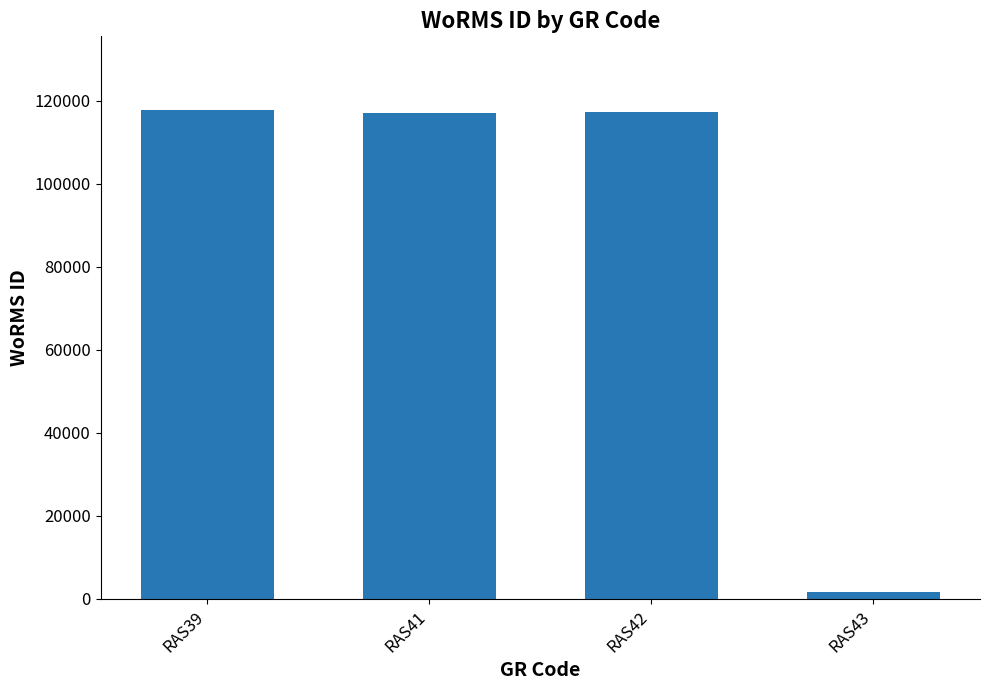

Is it true that the value at RAS43 is 1613?

True